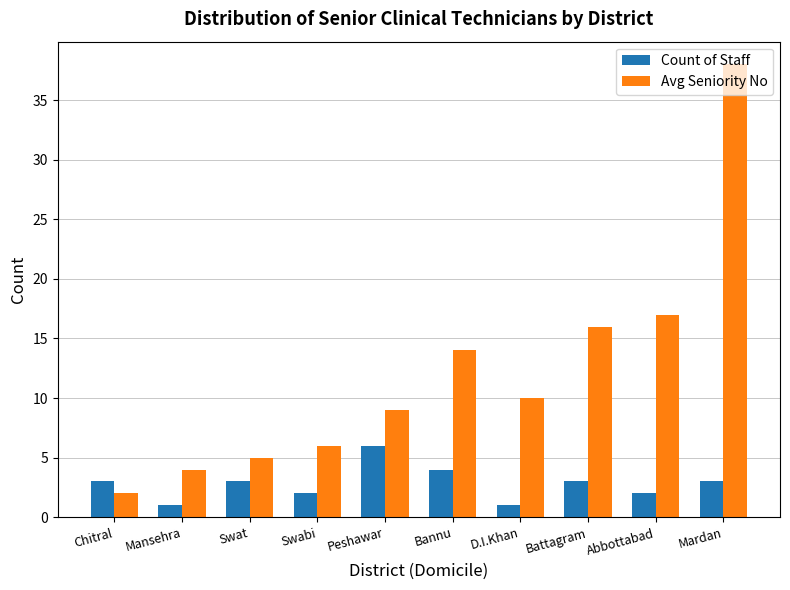

Which series has the largest range (max minus min)?

Avg Seniority No